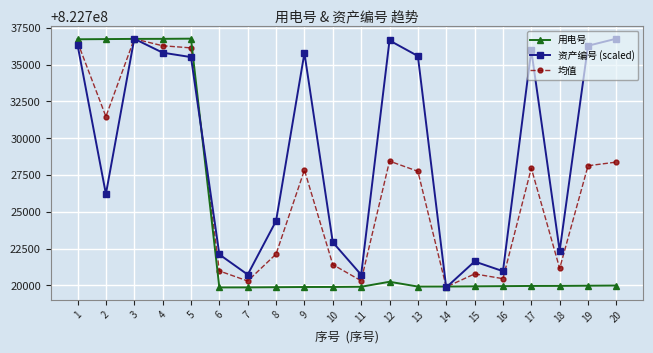

Is it true that 资产编号 (scaled) equals 822735811.8 at 4?

True